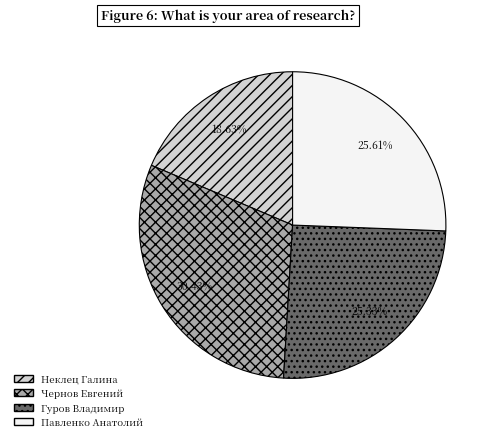

The Гуров Владимир slice represents 25% of the pie. True or false?

True